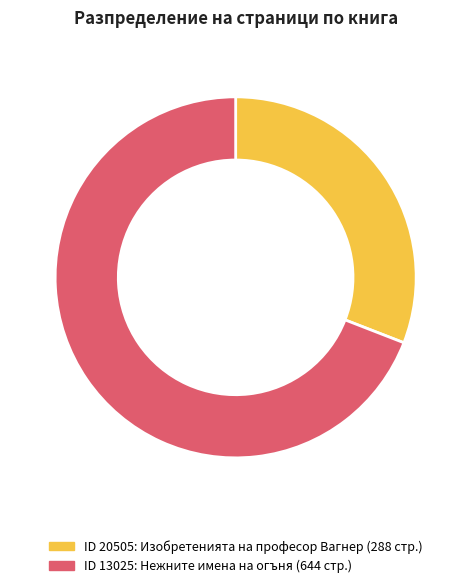

Does any single category account for the majority?

Yes